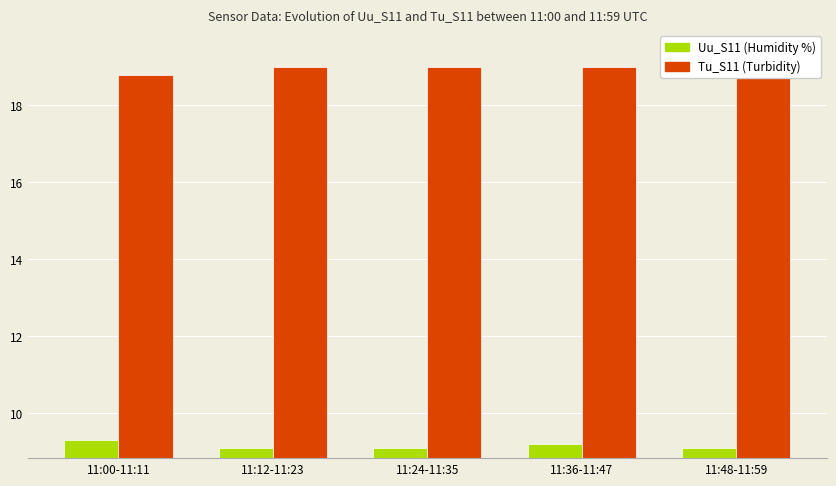

Does the chart contain stacked bars?

No